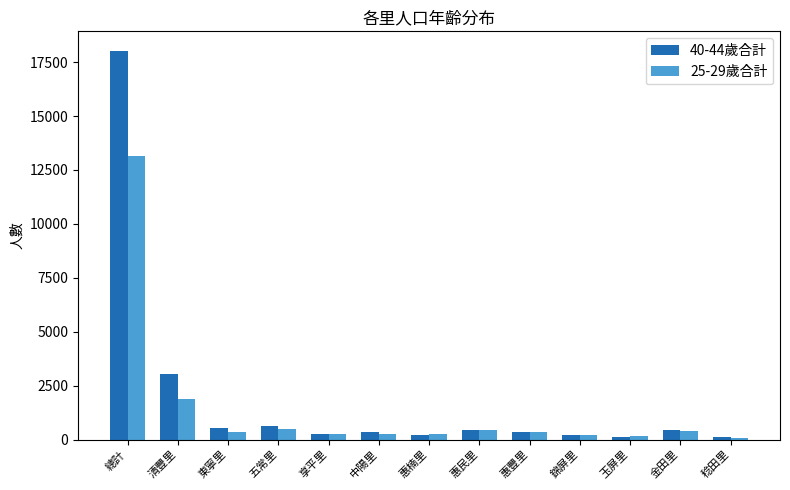

List the series in order of their peak value, lowest first.

25-29歲合計, 40-44歲合計